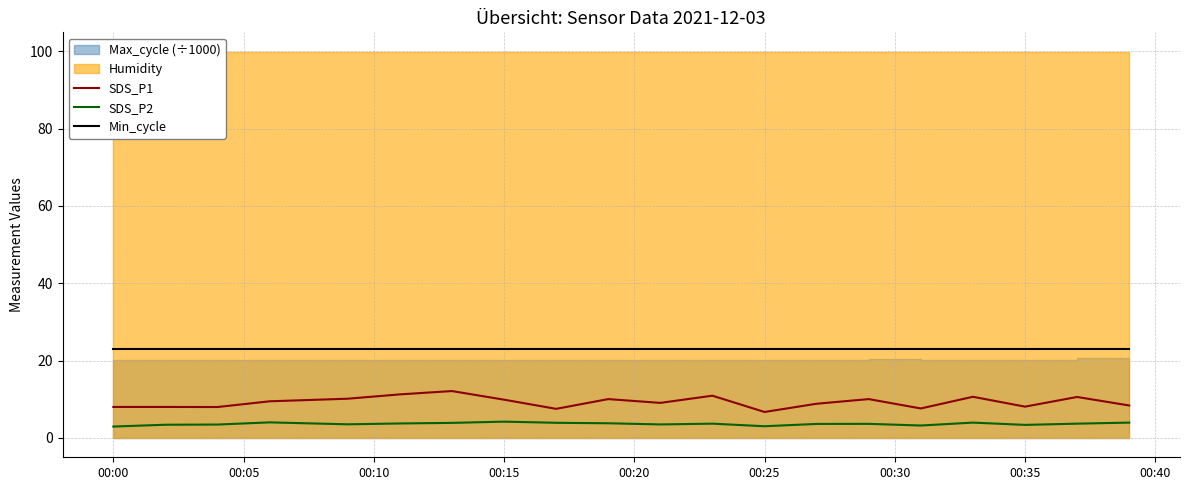

Count the number of categories in the chart.

20